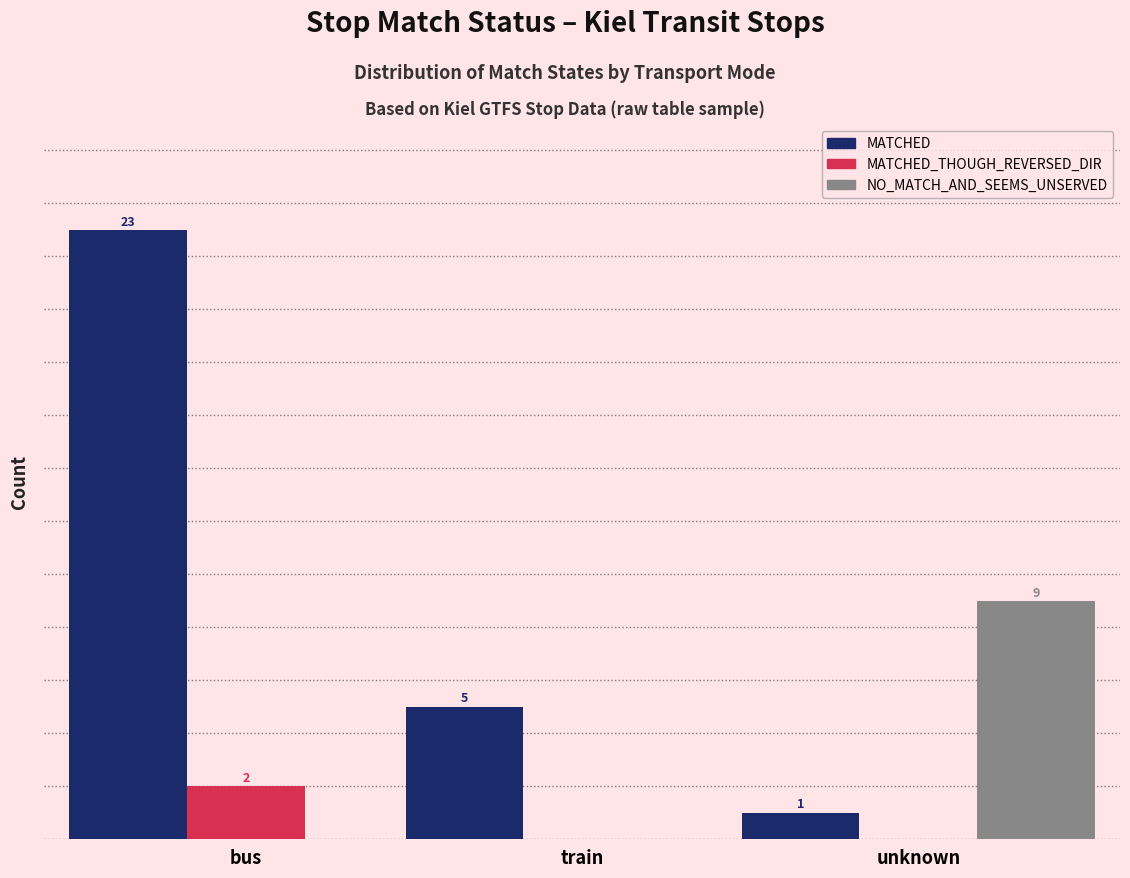

Where does the MATCHED series first go above 5?

bus